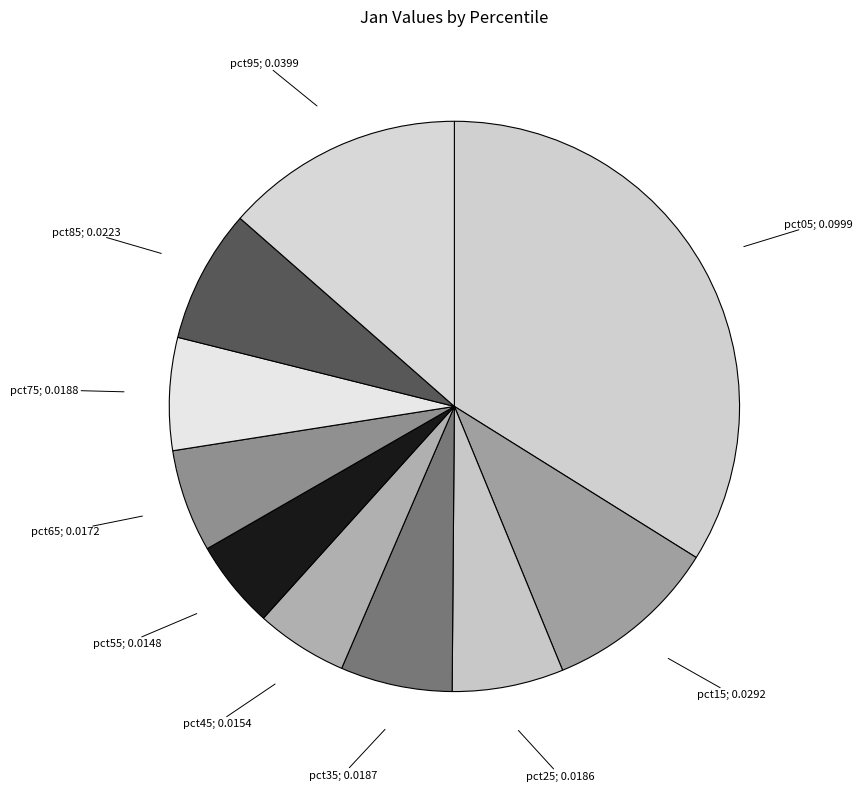

Does any single category account for the majority?

No